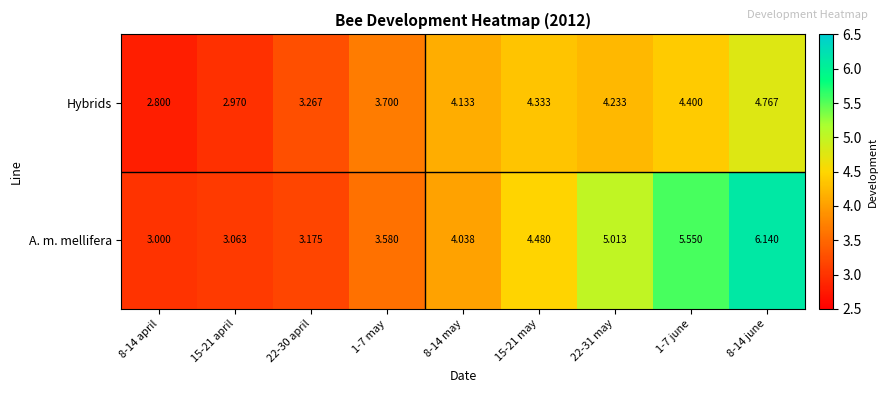

Between 8-14 april and 22-30 april, which series saw the biggest shift?

Hybrids